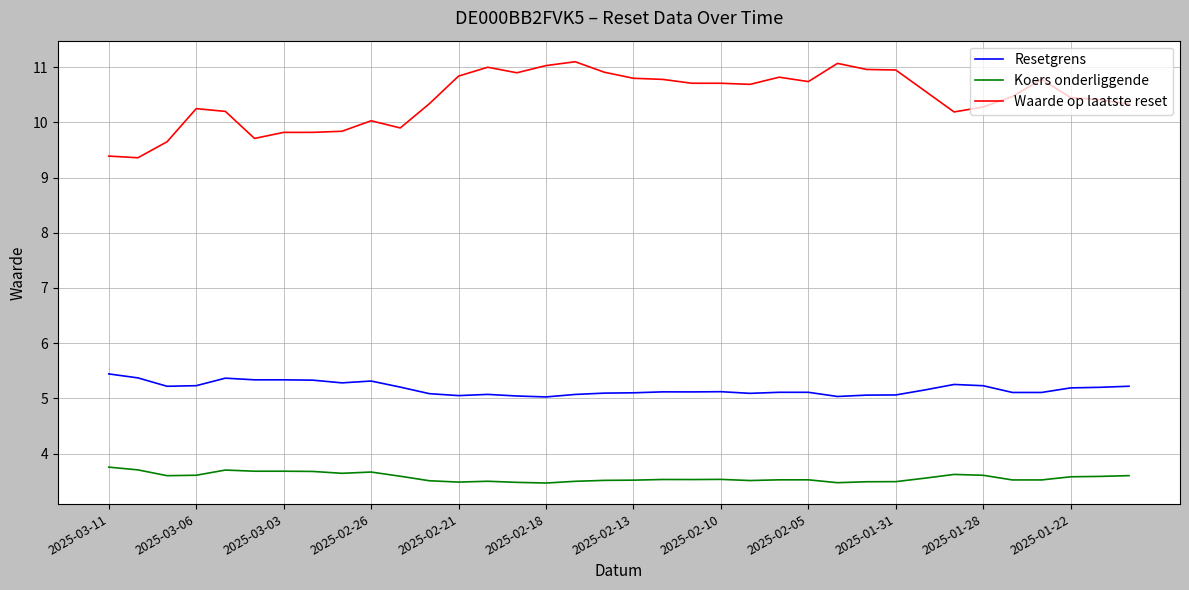

What are all the series names shown in the legend?

Resetgrens, Koers onderliggende, Waarde op laatste reset